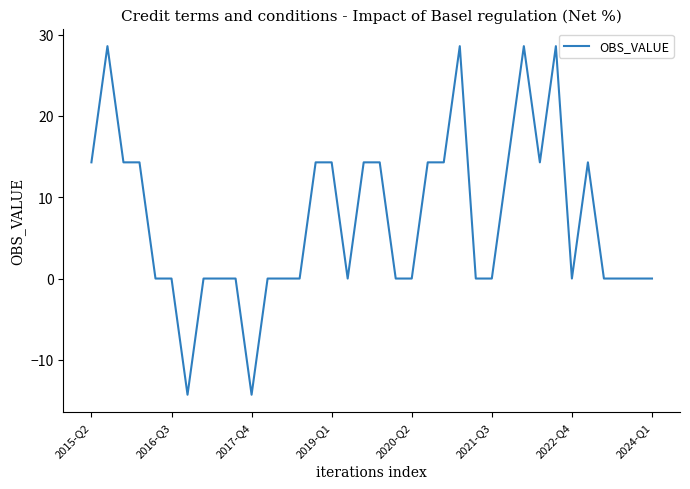

How many lines are shown in the chart?

1